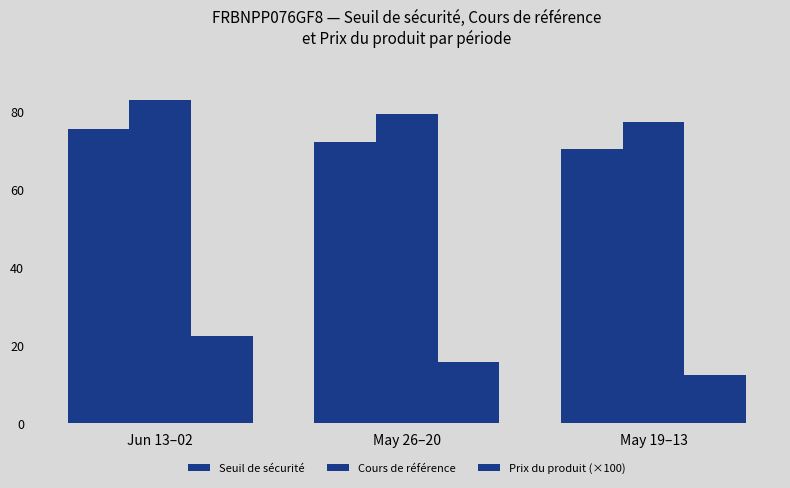

Rank the series by their maximum value, from highest to lowest.

Cours de référence, Seuil de sécurité, Prix du produit (×100)